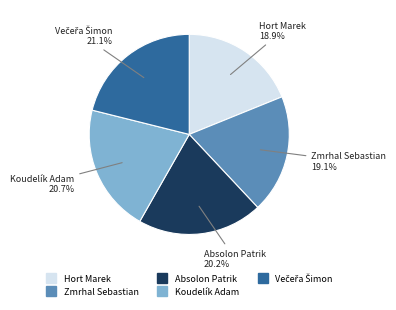

Is it true that Zmrhal Sebastian is 19% of the pie?

True